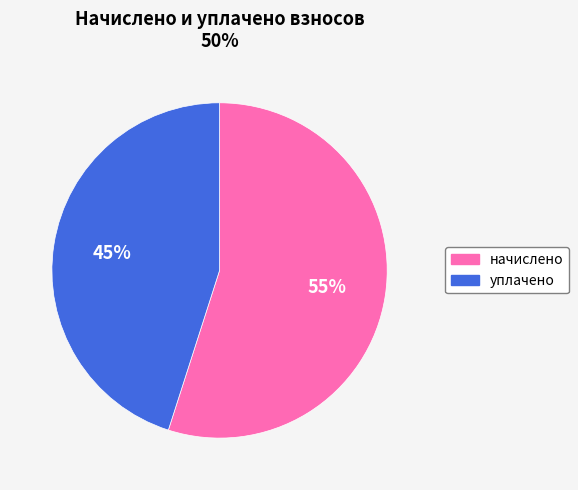

Which slice is the smallest?

уплачено